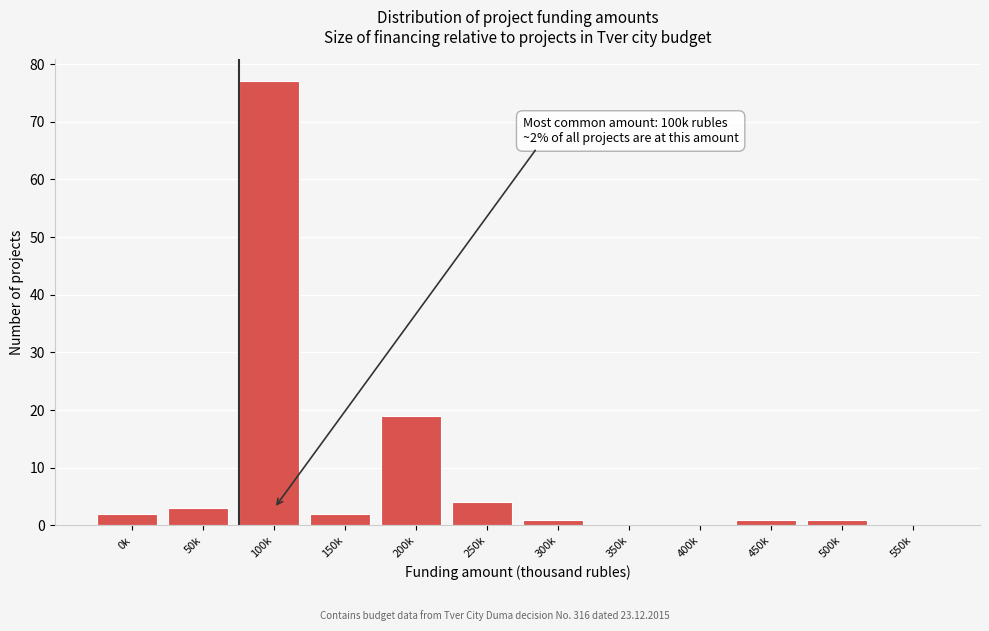

Reading left to right, list all the values displayed in this chart.

0k=2	50k=3	100k=77	150k=2	200k=19	250k=4	300k=1	350k=0	400k=0	450k=1	500k=1	550k=0